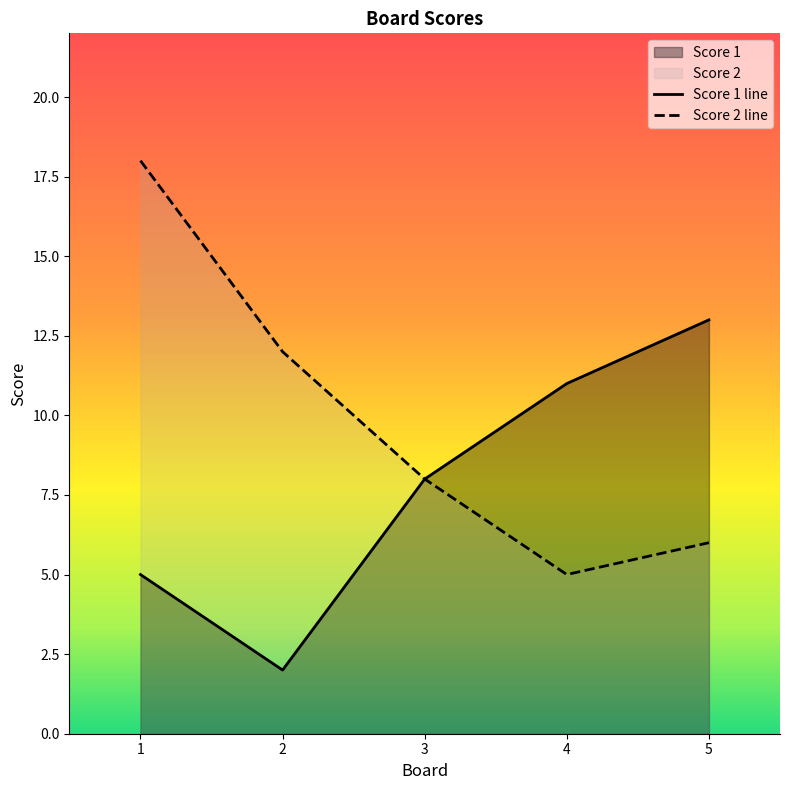

What are all the series names shown in the legend?

Score 1, Score 2